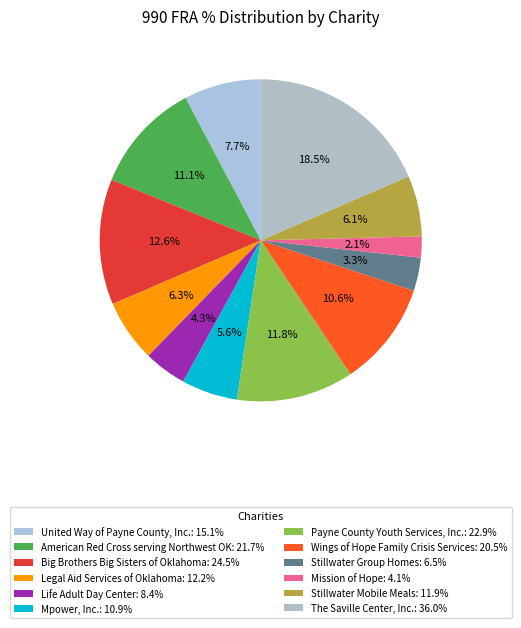

What portion of the pie excludes Payne County Youth Services, Inc.?

88.2%